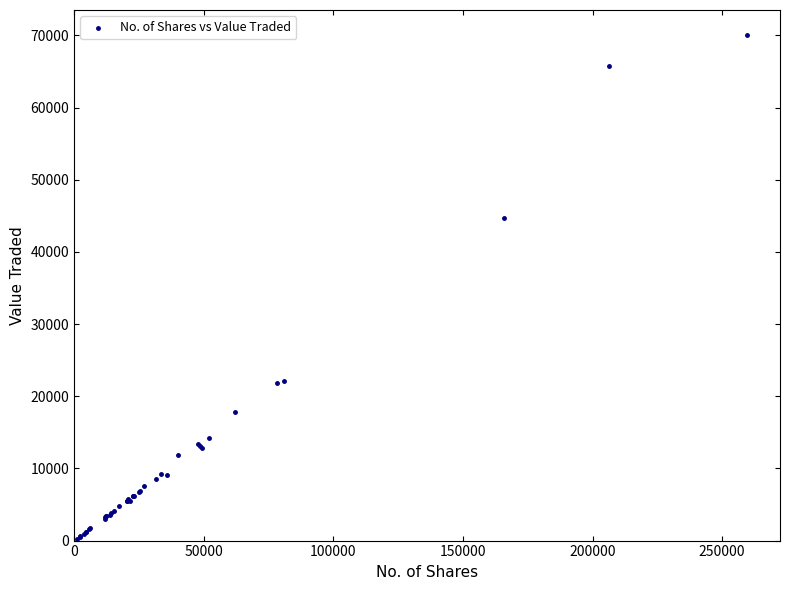

What Y value in the scatter plot is closest to 35149?

44733